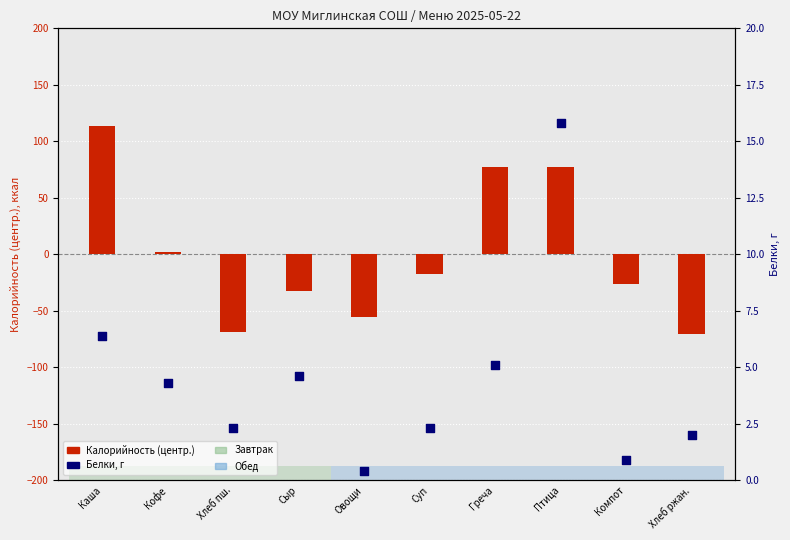

What is the total value across all series at Греча?

82.5